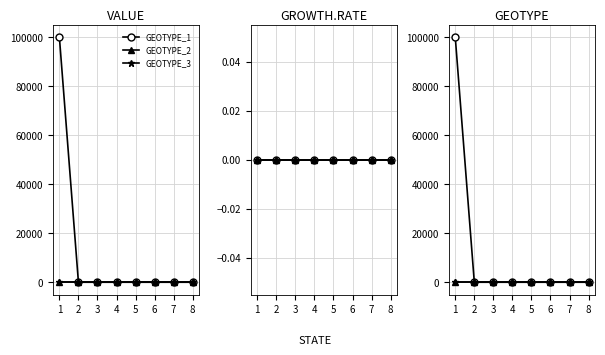

Does the chart have visible grid lines?

Yes